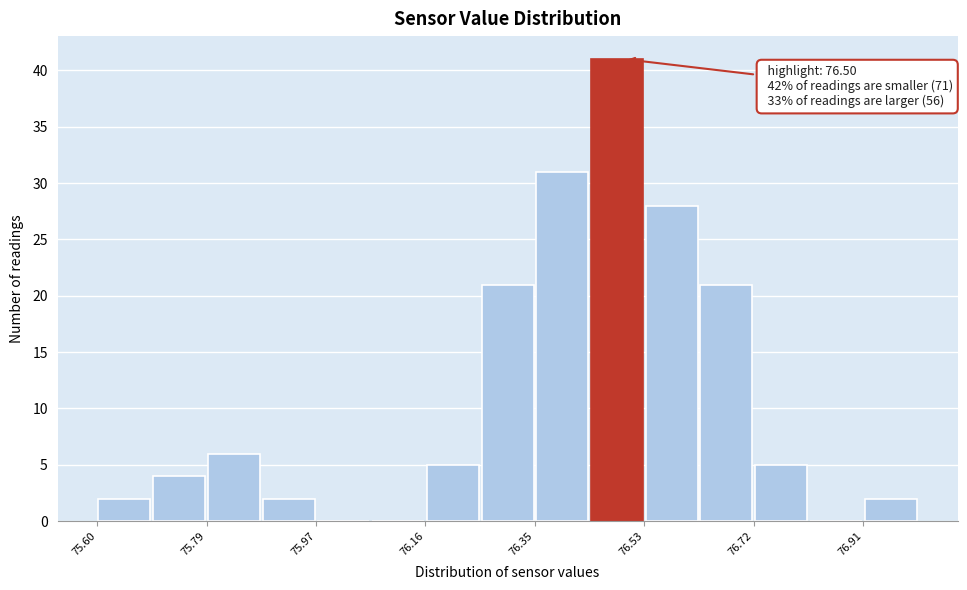

Over which range of the x-axis is the bar tallest?

76.44 to 76.54